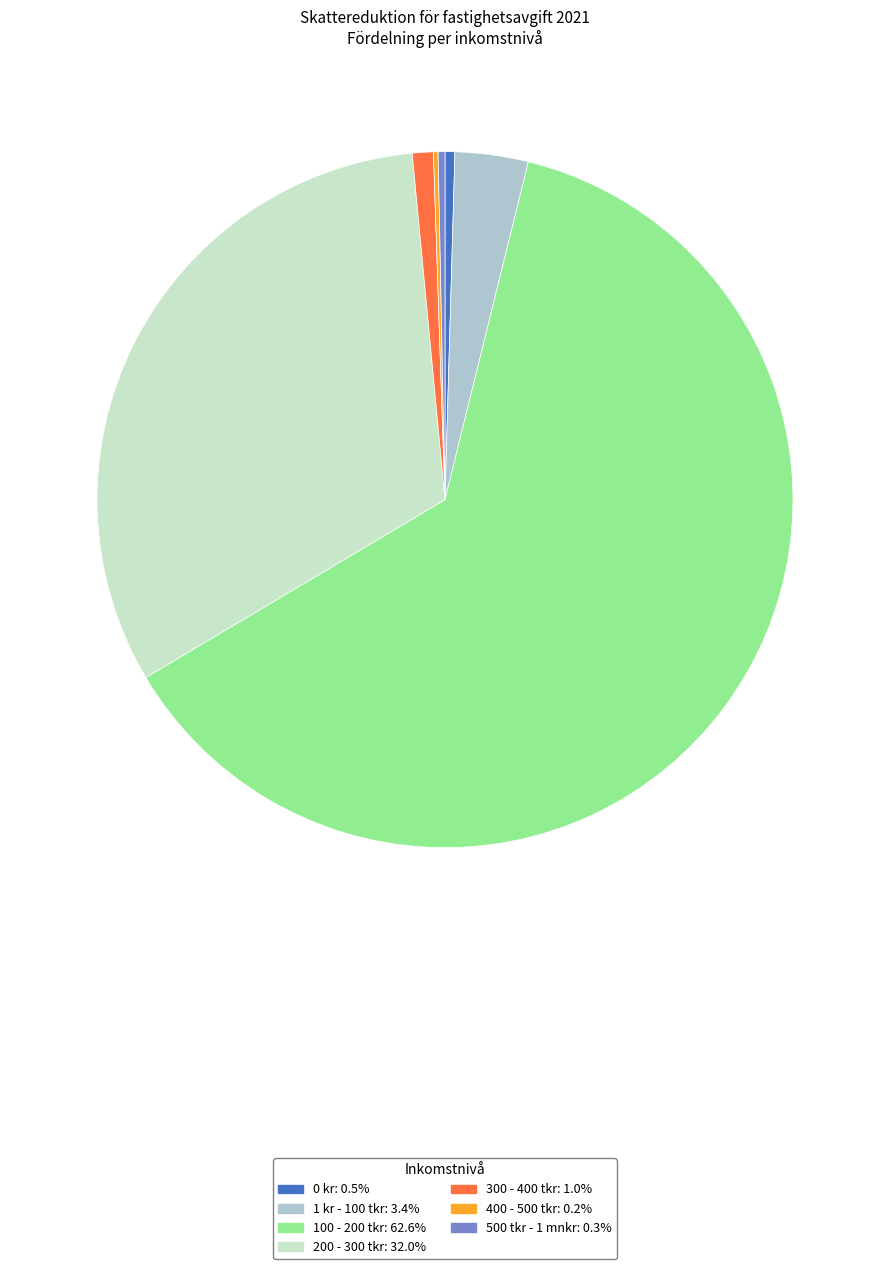

Between 100 - 200 tkr and 200 - 300 tkr, which is larger?

100 - 200 tkr